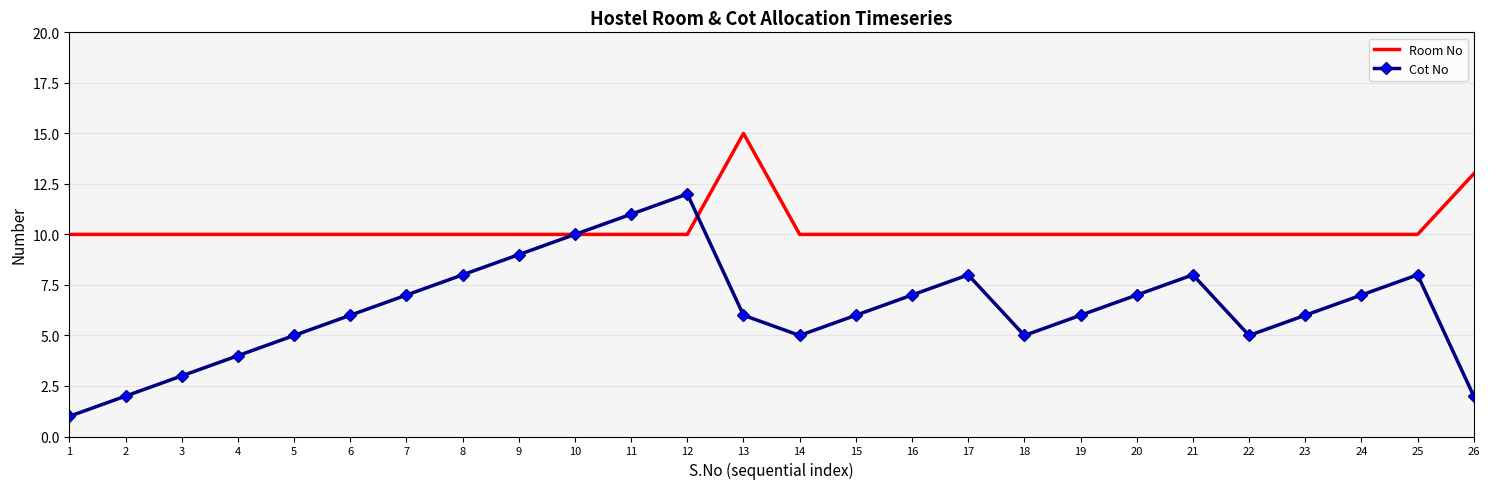

What is the average value of the Cot No series?

6